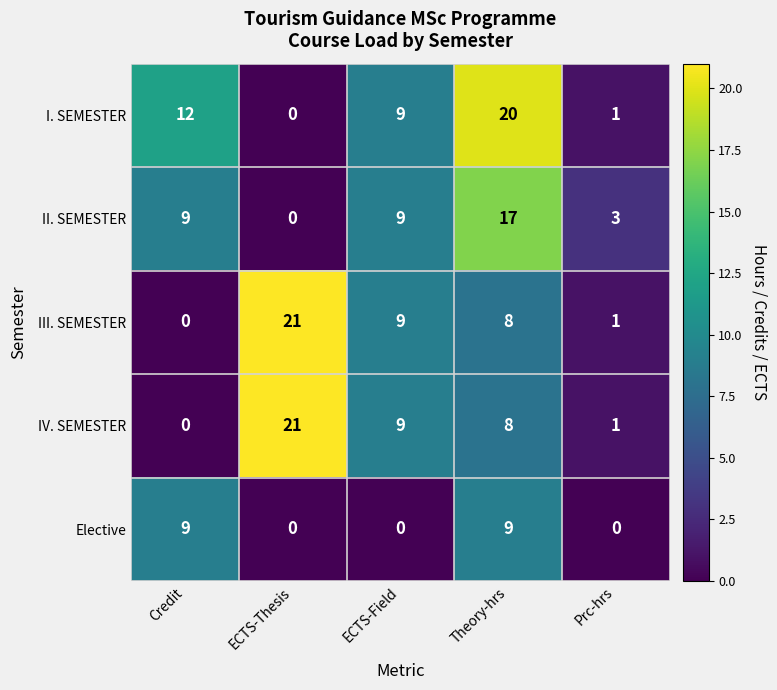

What is the greatest value displayed?

21